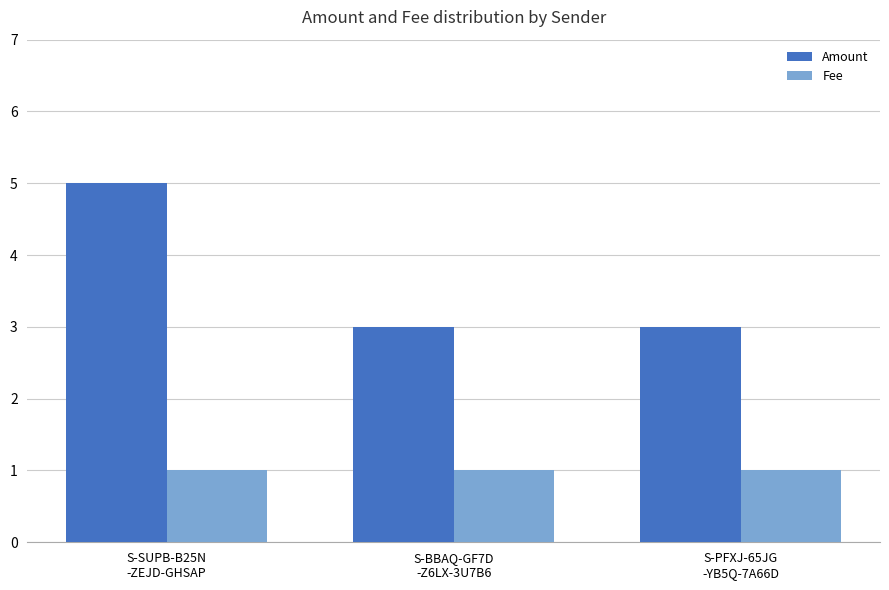

How many groups of bars are there?

3